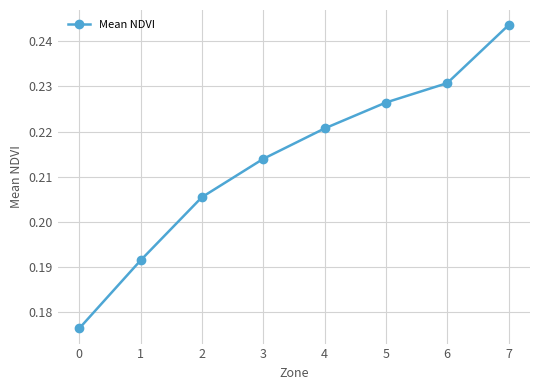

Which has a higher value, 2 or 3?

3